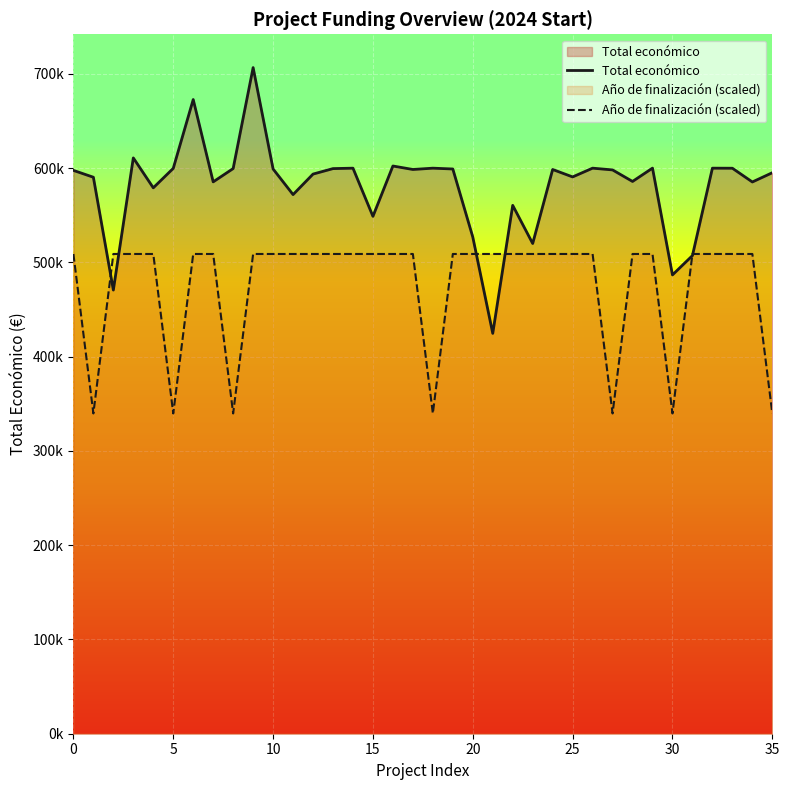

True or false: Total económico has a value of 602295.0 at 16.

True